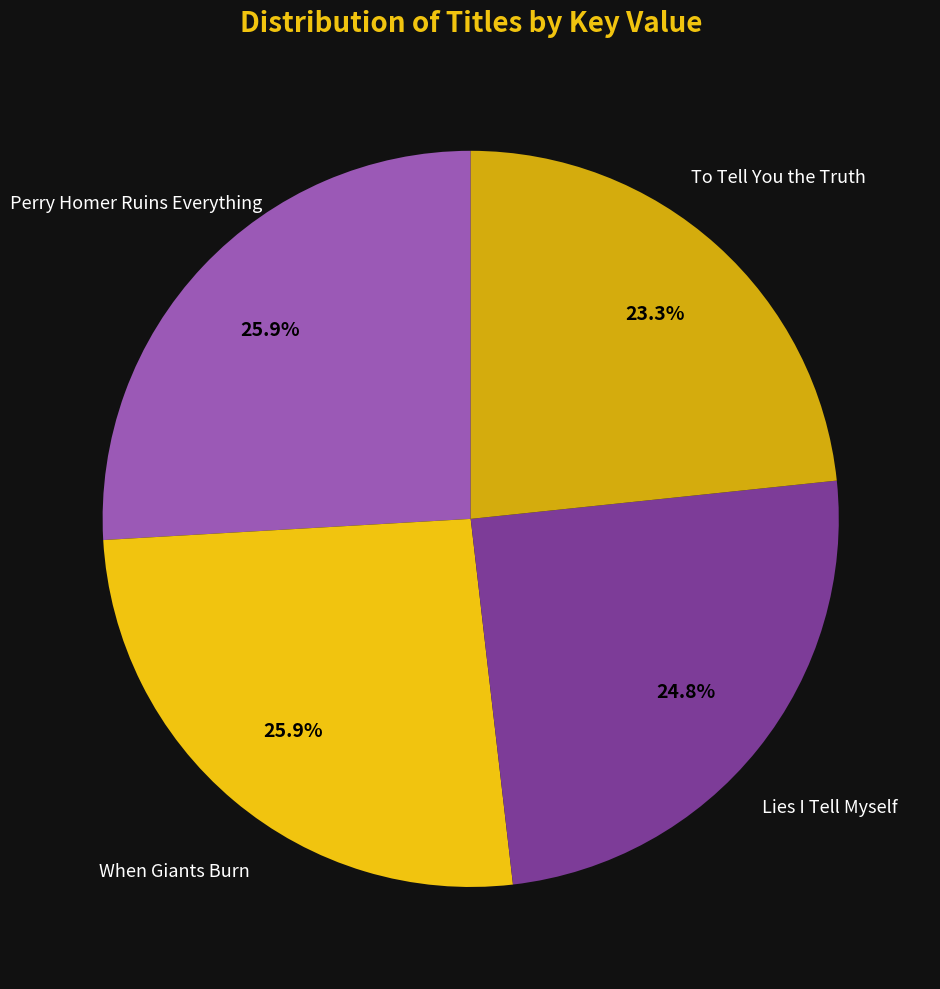

Which category has the smallest portion of the pie?

To Tell You the Truth